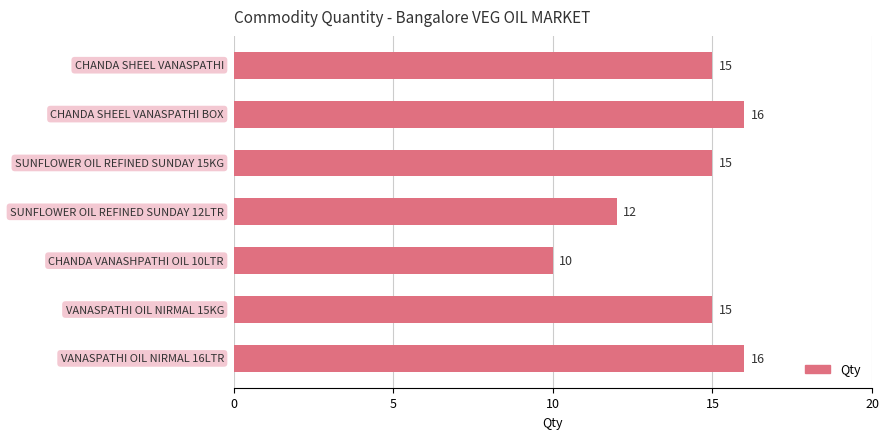

Count the values in the range 12 to 16.

6